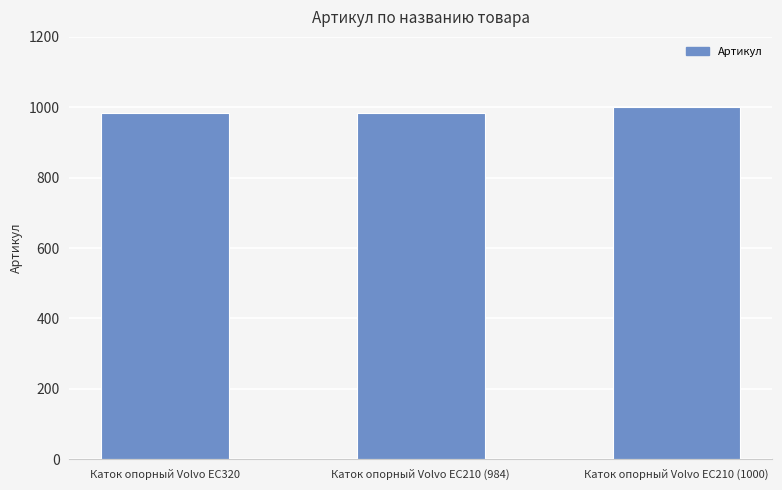

The chart shows a value of 1490 at Каток опорный Volvo EC320. True or false?

False